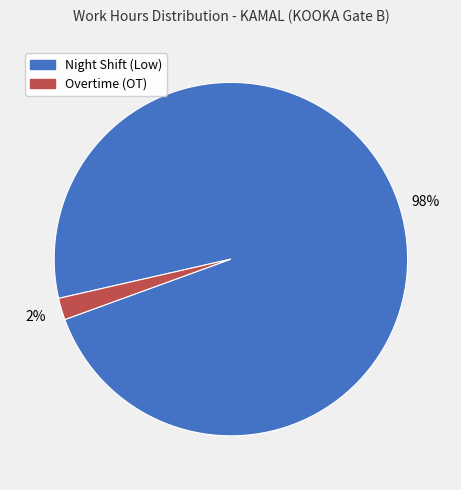

To the nearest percent, what is the difference between the largest and smallest slice percentages?

96%